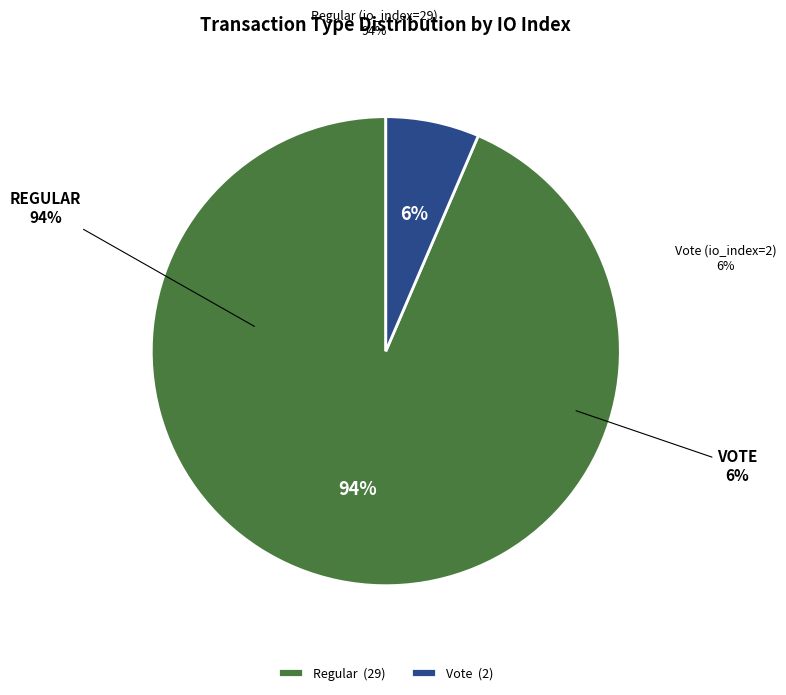

Rank the categories by value from lowest to highest.

Vote (io_index=2), Regular (io_index=29)